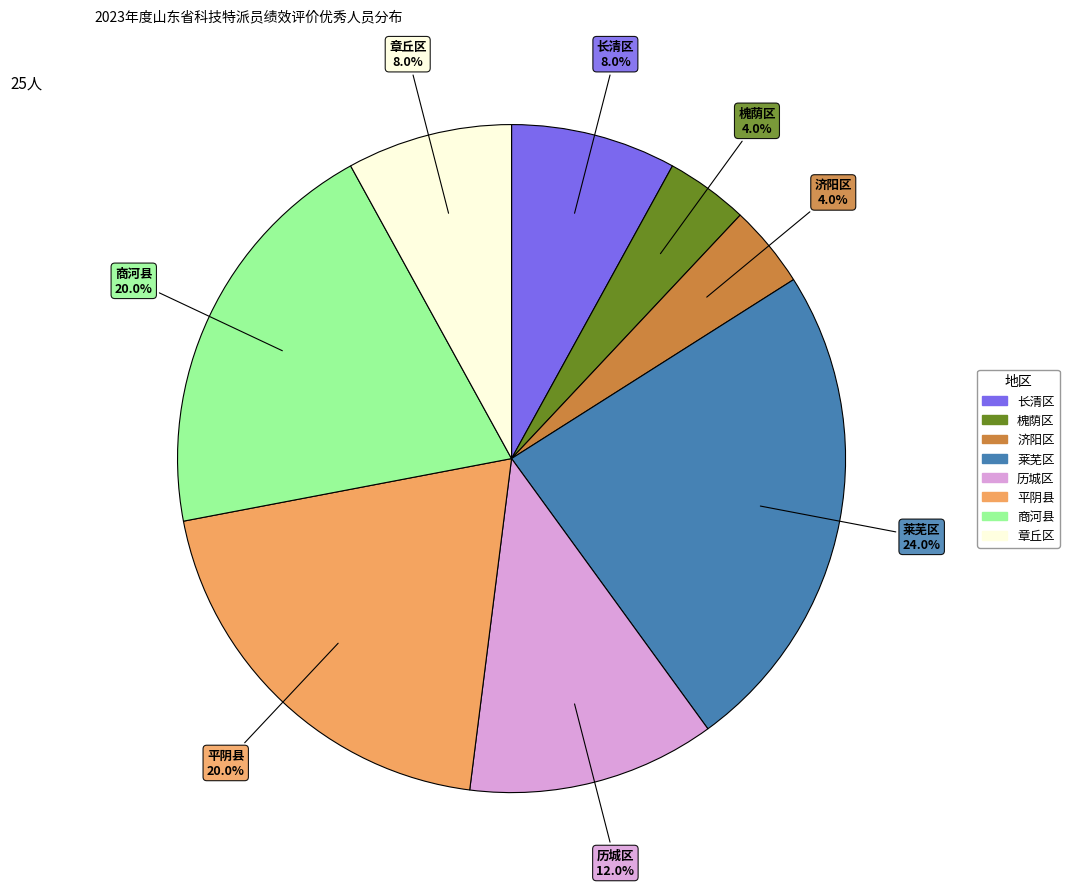

Is it true that 平阴县 is 20% of the pie?

True